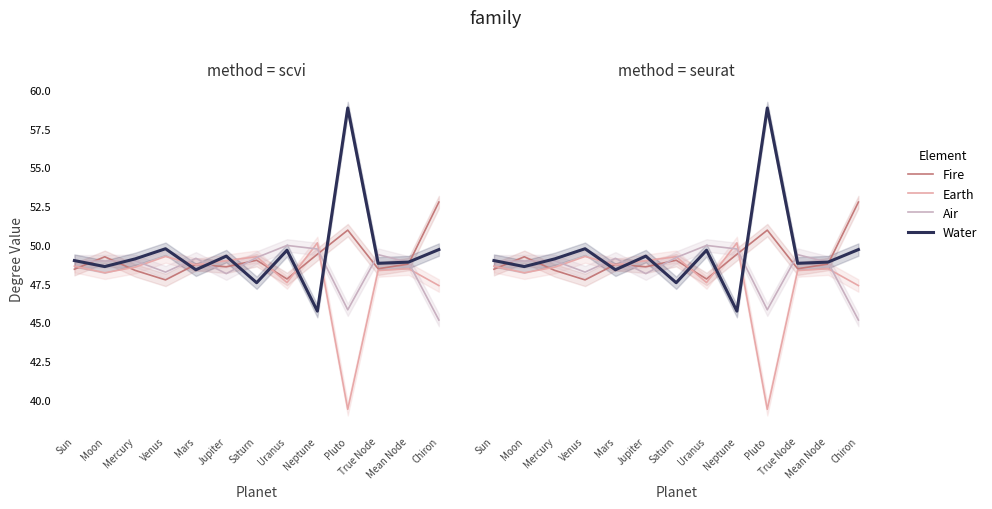

What is the sum of all Earth values?

622.9